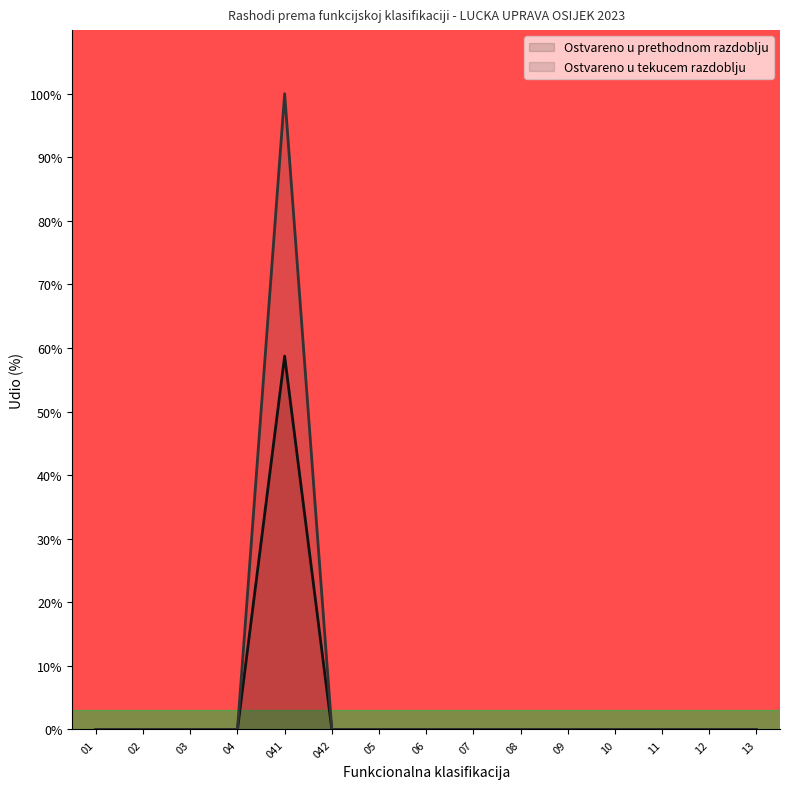

True or false: Ostvareno u prethodnom razdoblju and Ostvareno u tekucem razdoblju cross at least once.

False